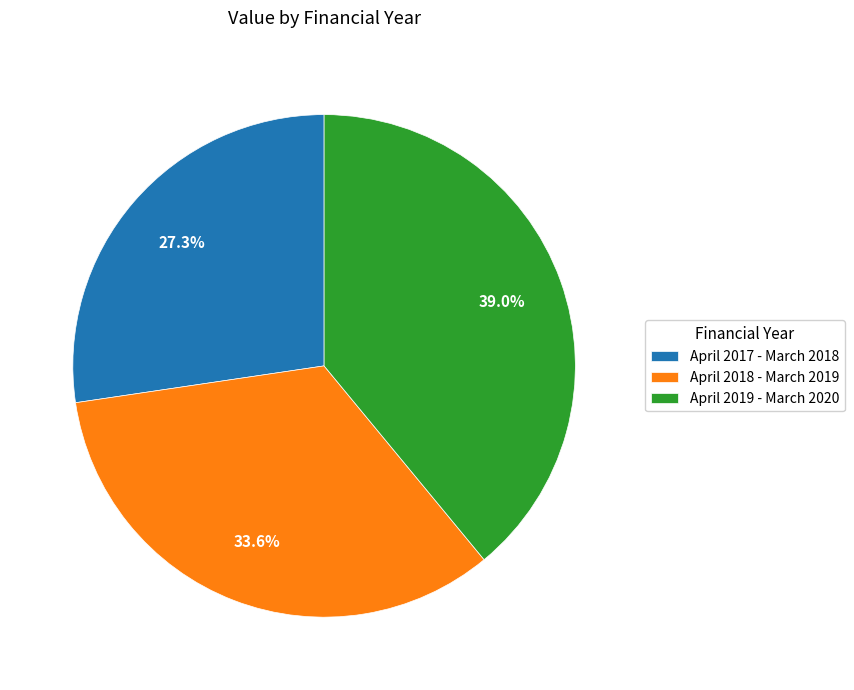

What percentage do April 2017 - March 2018 and April 2019 - March 2020 together represent?

66.4%